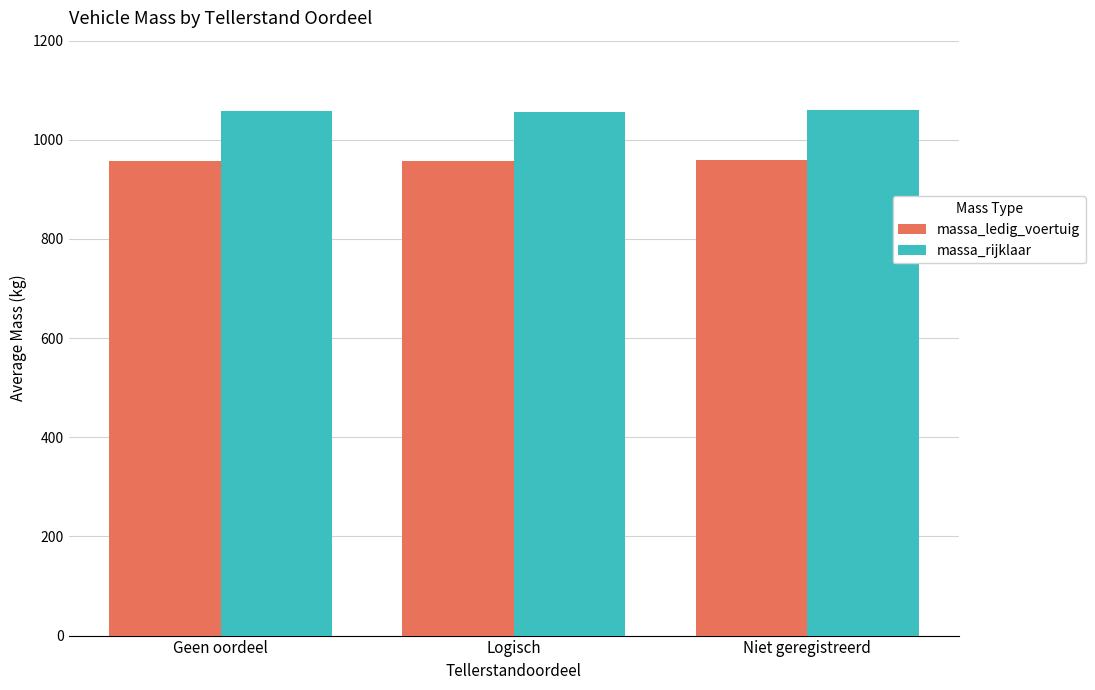

How many values in the massa_rijklaar series are below 1057?

1